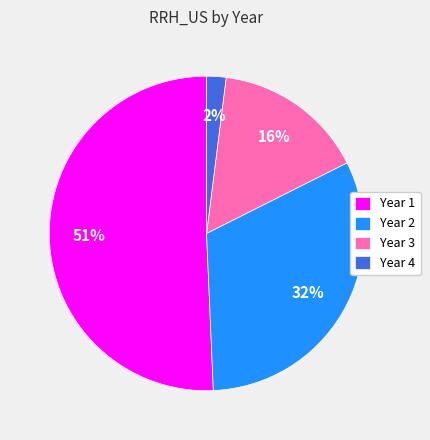

Is Year 1 the majority of the pie?

Yes